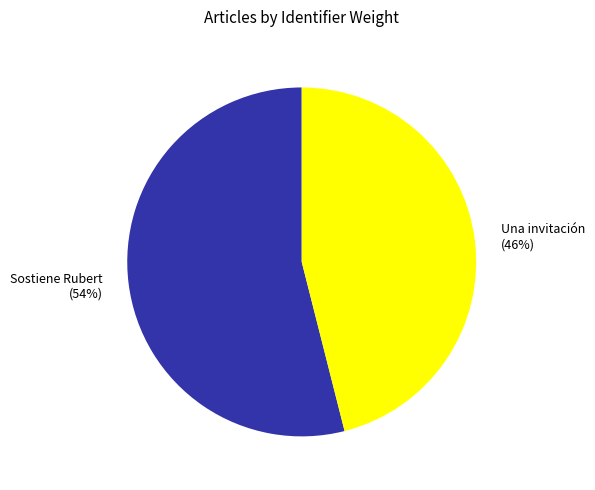

What is the ratio of the value at Sostiene Rubert (54%) to the value at Una invitación (46%)?

1.2